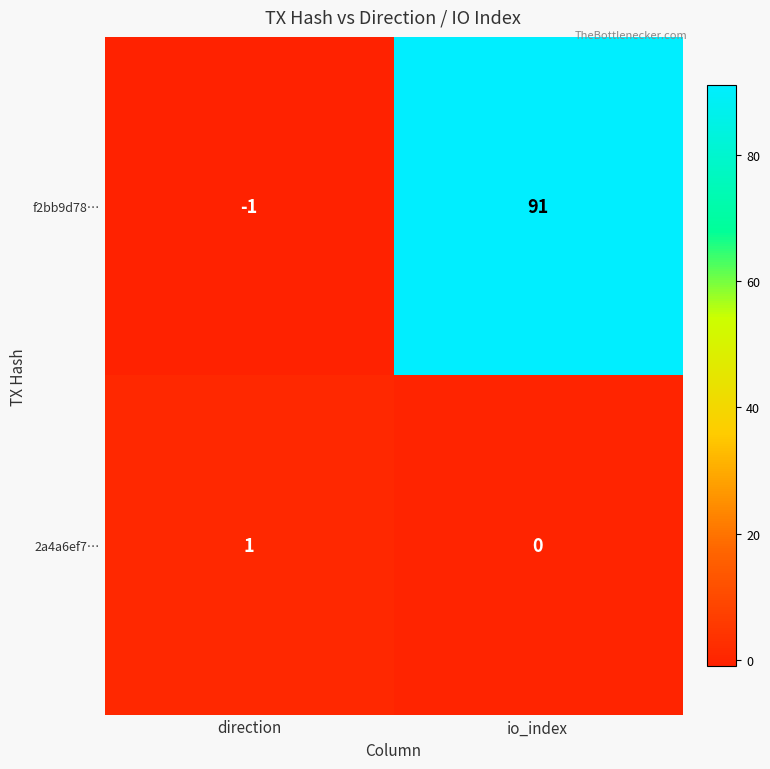

What is the greatest value displayed?

91